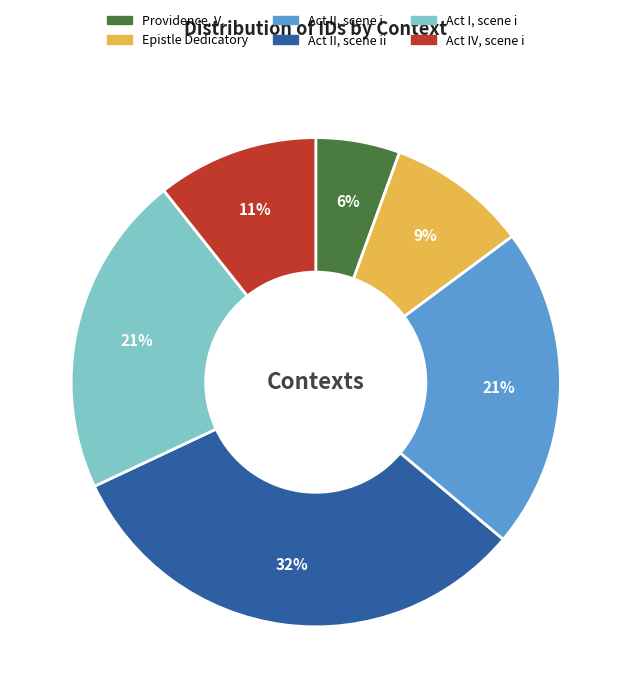

Which has a higher value, Act I, scene i or Epistle Dedicatory?

Act I, scene i